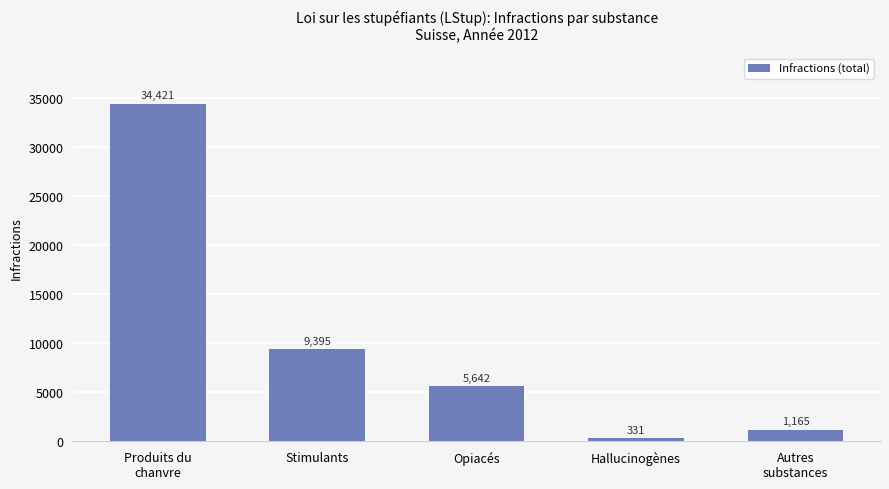

Which has a higher value, Autres
substances or Opiacés?

Opiacés